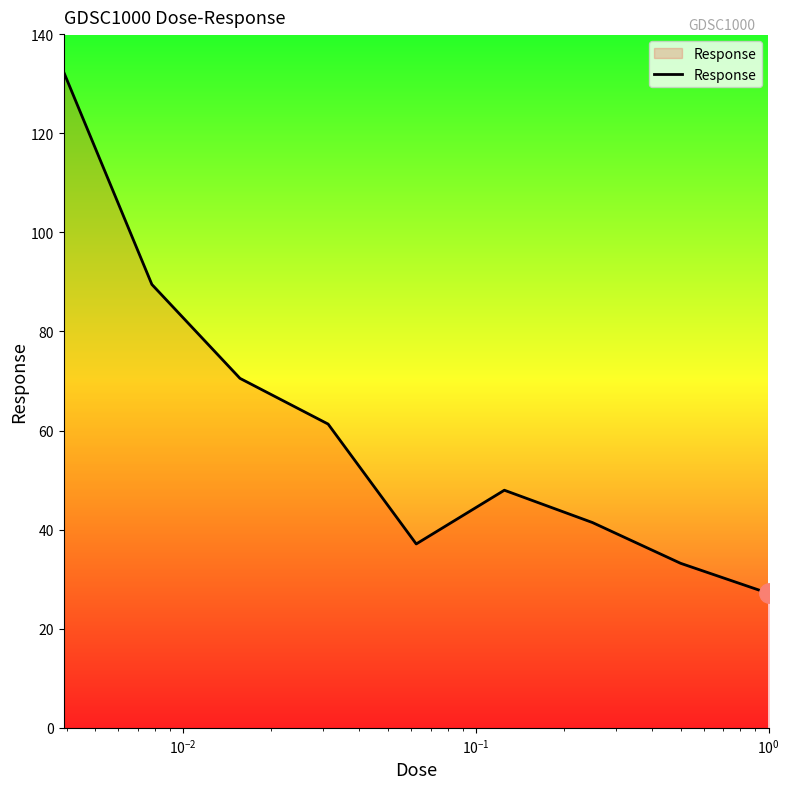

What is the maximum value shown in the chart?

132.3